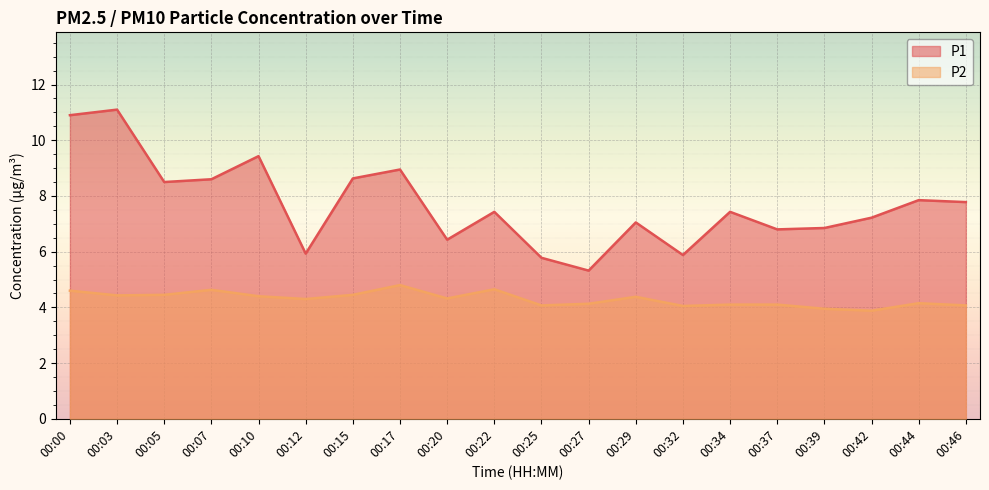

Count the number of data series in this chart.

2